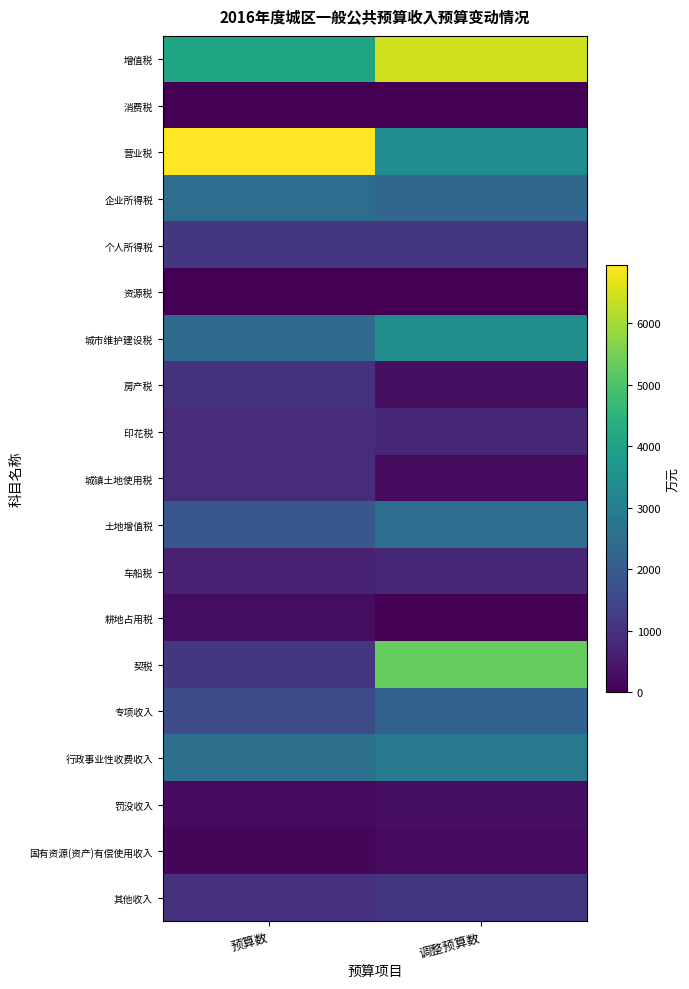

Reading left to right, list all the values displayed in this chart.

增值税: 预算数=4110	调整预算数=6459
消费税: 预算数=0	调整预算数=0
营业税: 预算数=6953	调整预算数=3386
企业所得税: 预算数=2506	调整预算数=2307
个人所得税: 预算数=1114	调整预算数=1097
资源税: 预算数=15	调整预算数=5
城市维护建设税: 预算数=2433	调整预算数=3415
房产税: 预算数=1020	调整预算数=283
印花税: 预算数=876	调整预算数=762
城镇土地使用税: 预算数=888	调整预算数=191
土地增值税: 预算数=1888	调整预算数=2500
车船税: 预算数=693	调整预算数=742
耕地占用税: 预算数=250	调整预算数=0
契税: 预算数=1089	调整预算数=5323
专项收入: 预算数=1607	调整预算数=2169
行政事业性收费收入: 预算数=2566	调整预算数=2799
罚没收入: 预算数=200	调整预算数=280
国有资源(资产)有偿使用收入: 预算数=93	调整预算数=205
其他收入: 预算数=1004	调整预算数=1101